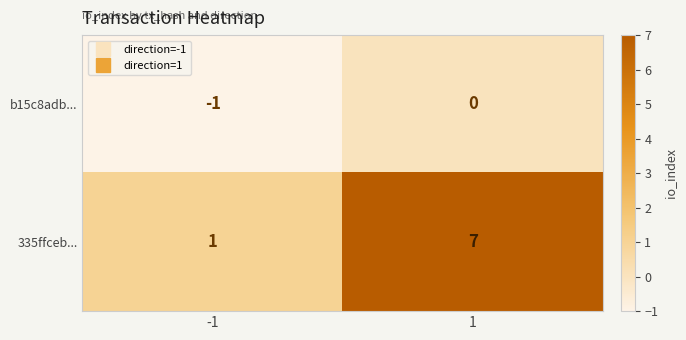

Which series has the largest total across all categories?

335ffceb...